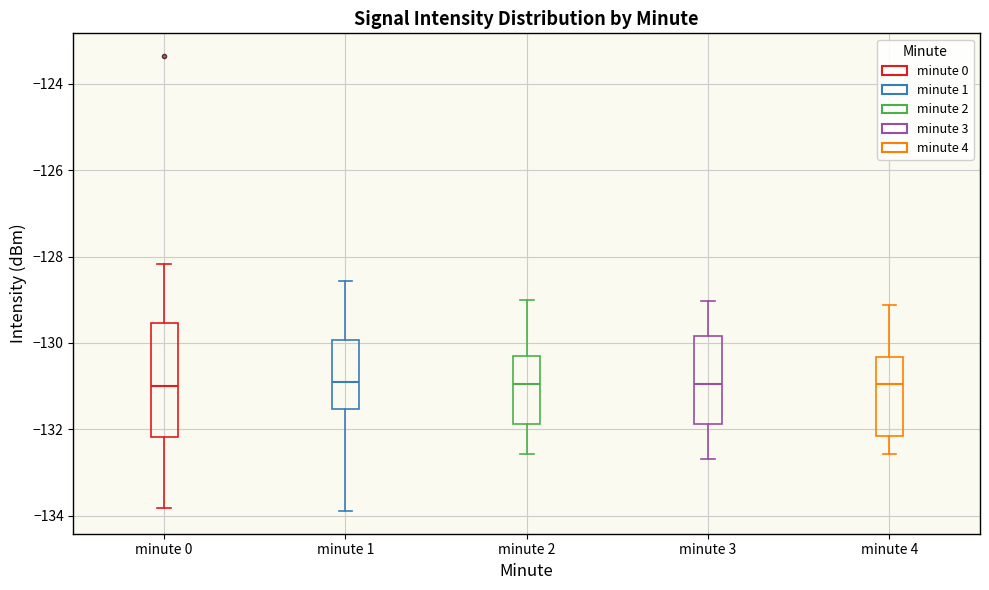

Where does the median line of the box for minute 4 sit on the y-axis? The values are not printed on the chart, so give them approximately, as read against the axis.

-131.0